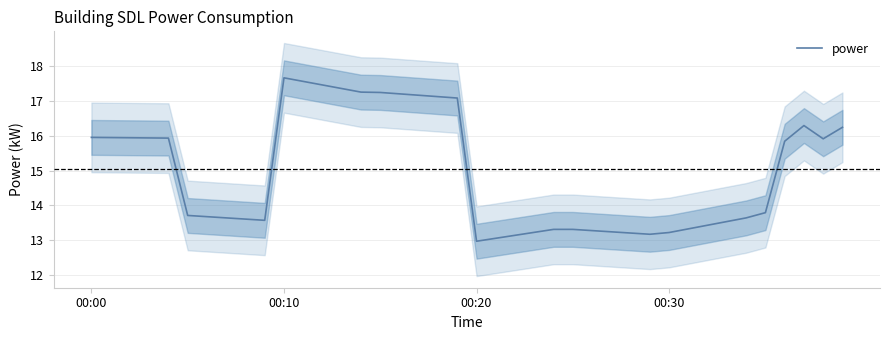

The power series shows 13.2 at 00:30. True or false?

True